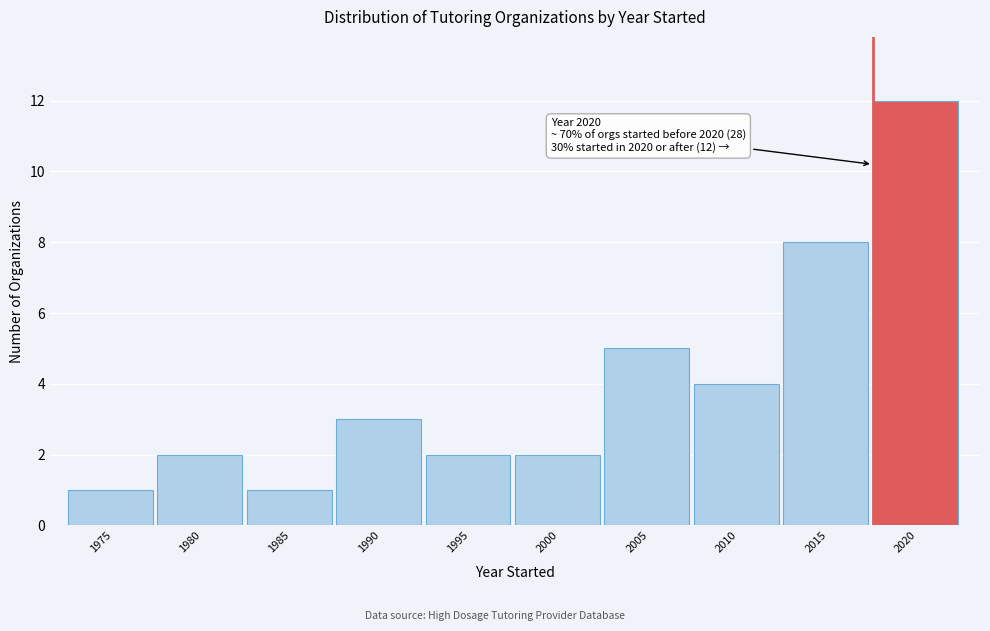

Reading left to right, list all the values displayed in this chart.

1975=1	1980=2	1985=1	1990=3	1995=2	2000=2	2005=5	2010=4	2015=8	2020=12